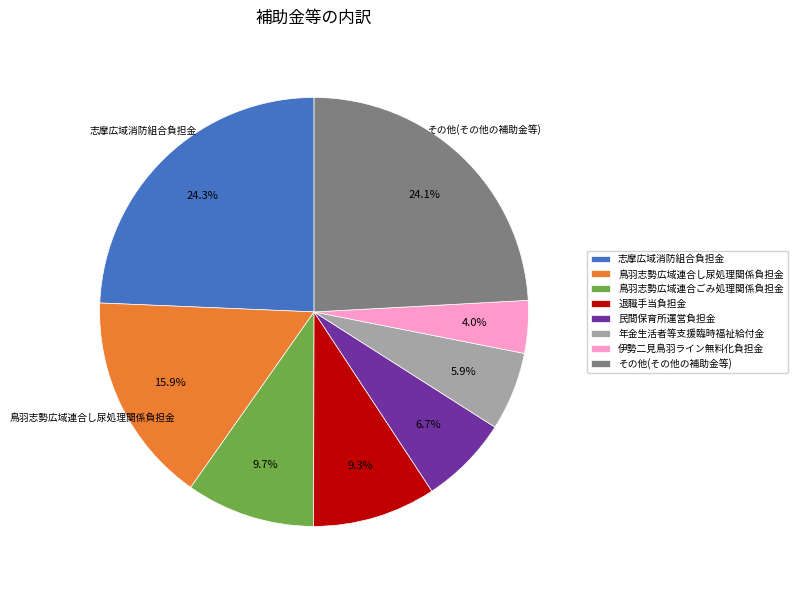

How many segments does this pie chart have?

8